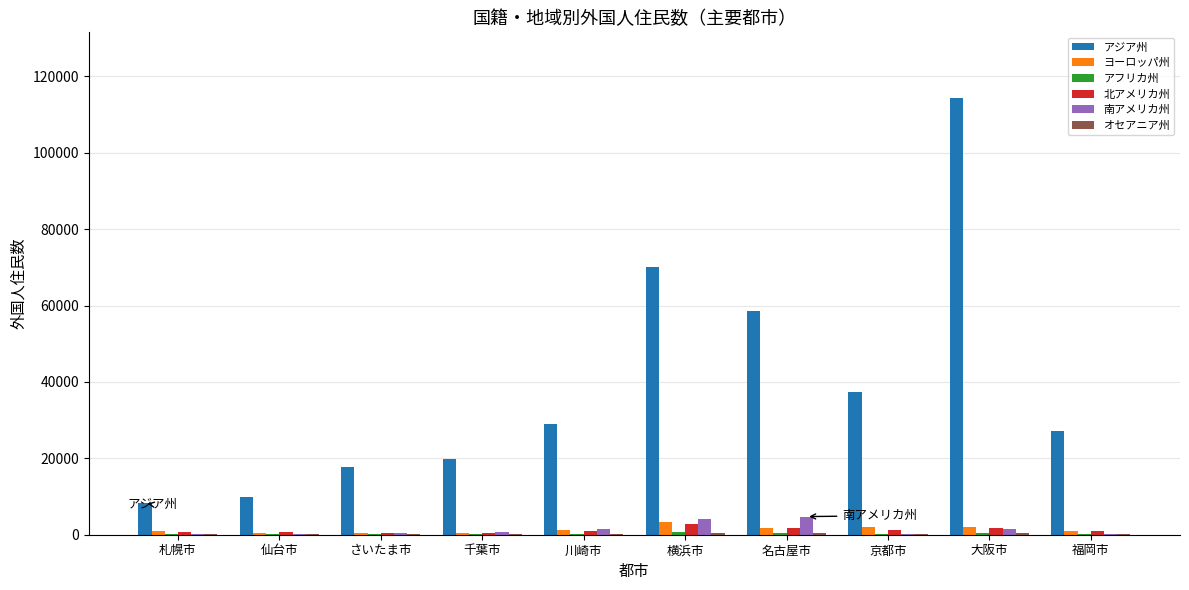

Count the number of categories in the chart.

10